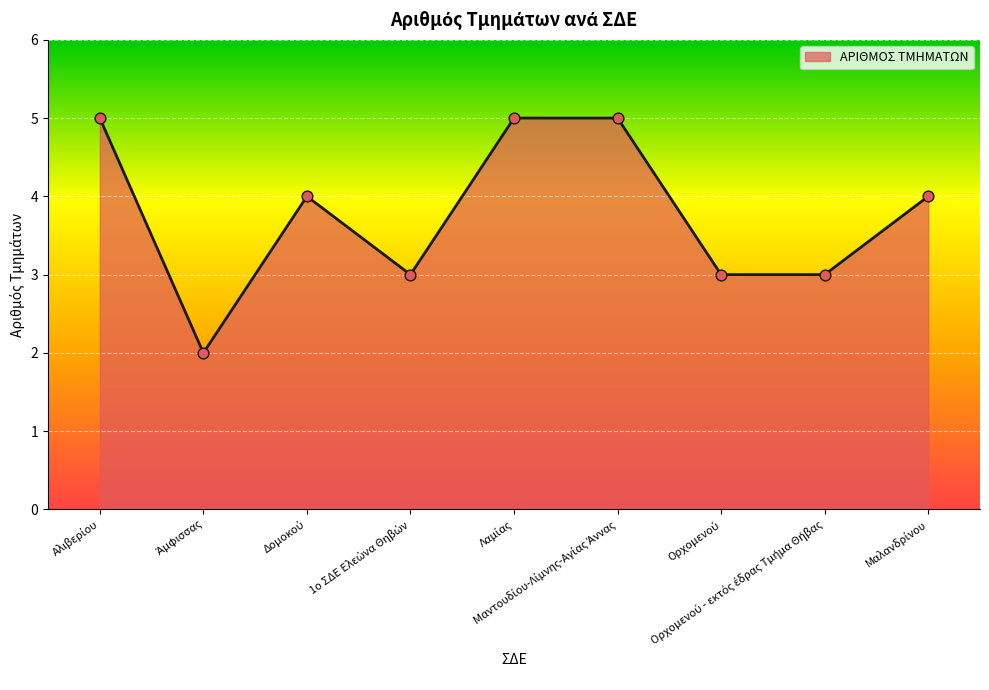

What is the maximum value shown in the chart?

5